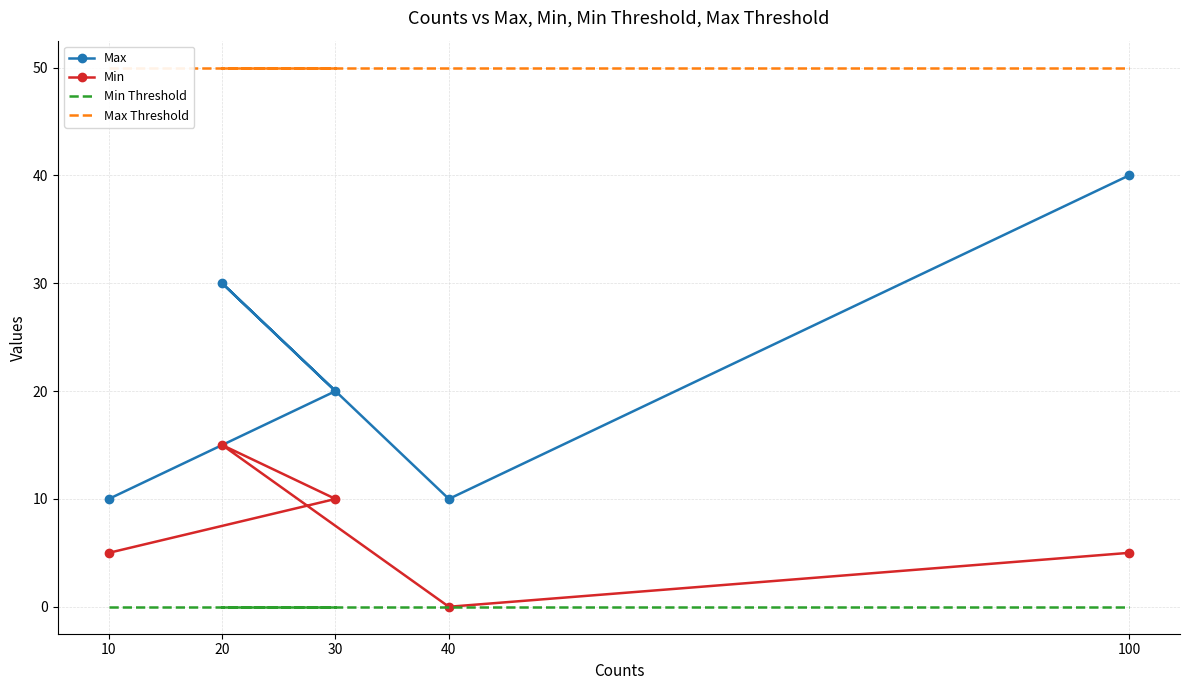

What is the label of the 5th point from the left?

100